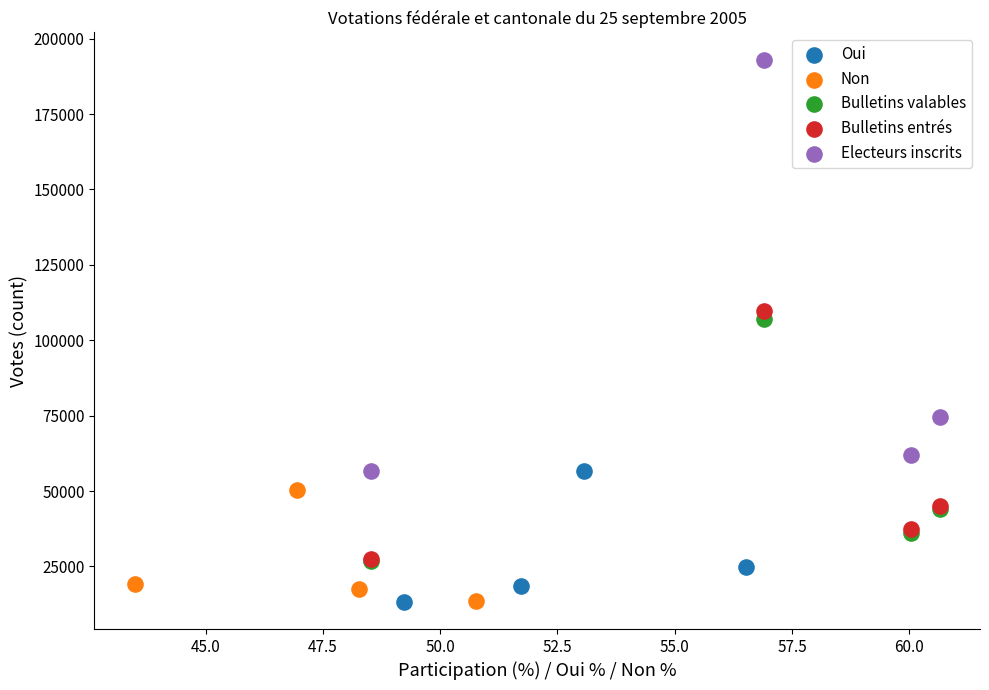

Which series reaches the maximum Y coordinate?

Electeurs inscrits